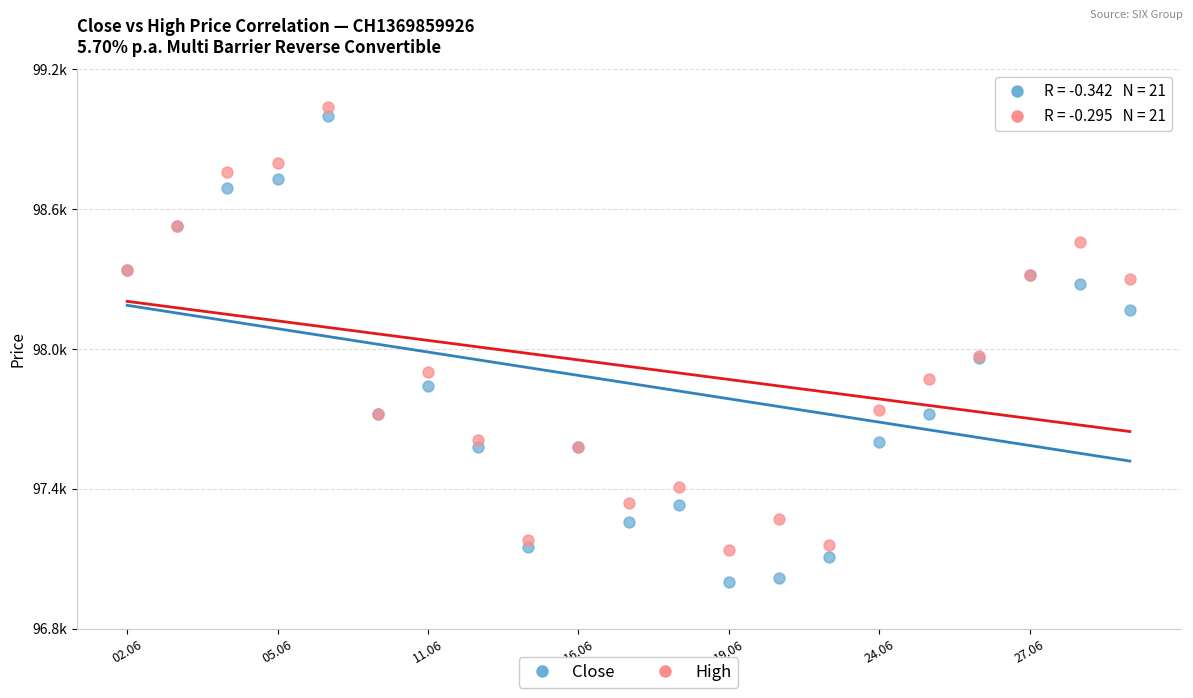

Which series contains the highest Y value?

High